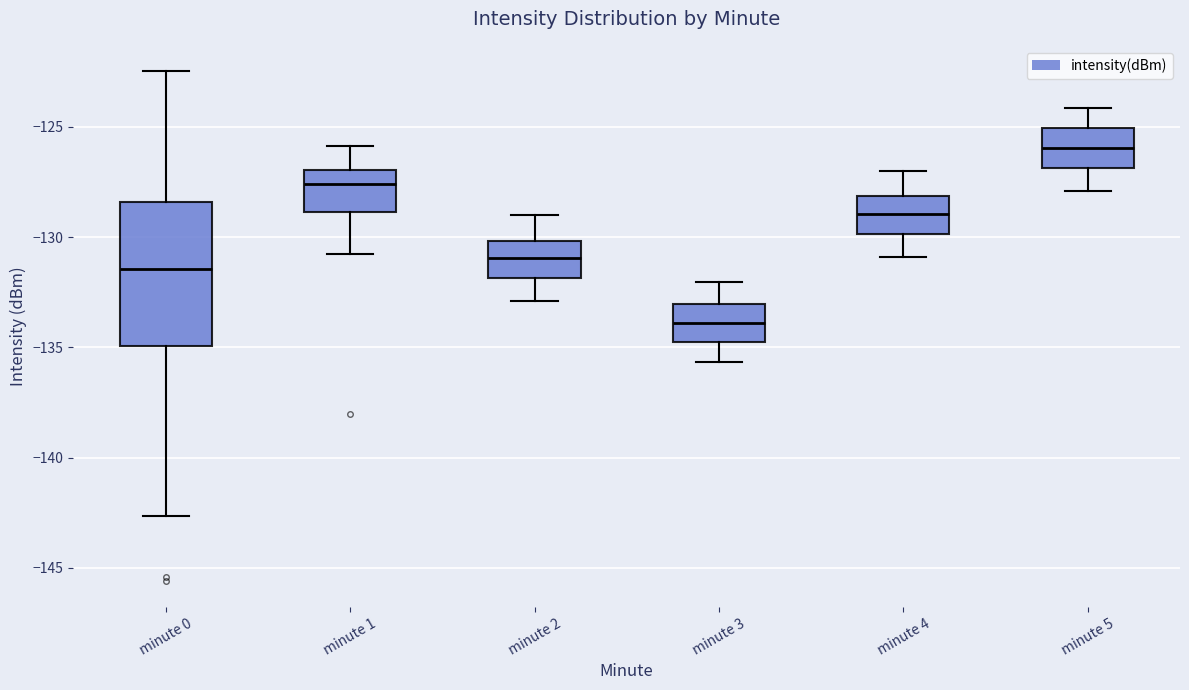

Which box is the tallest, from its lower edge to its upper edge?

minute 0